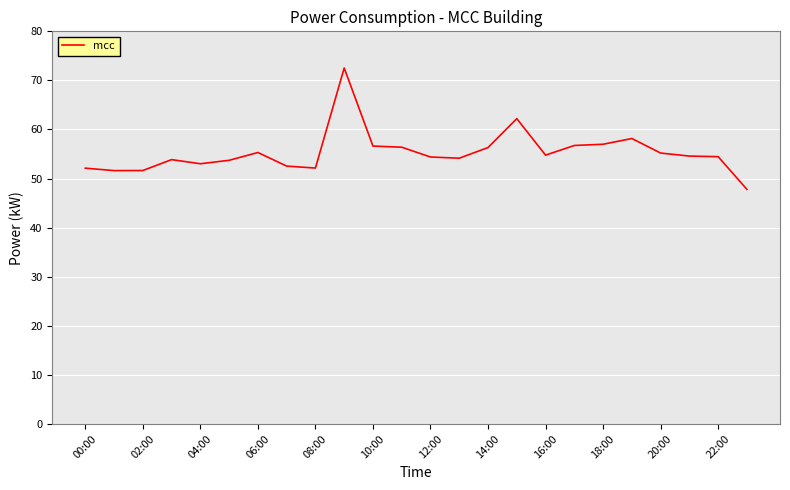

What is the greatest value displayed?

72.5